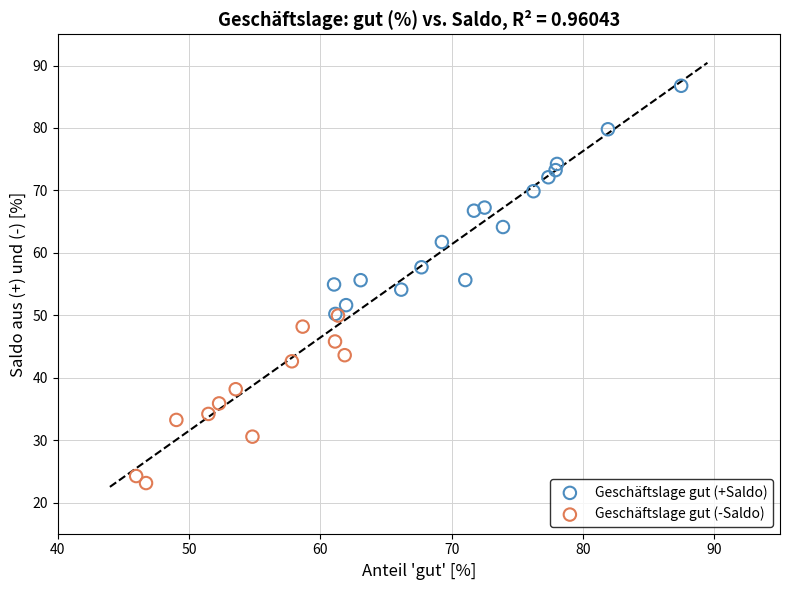

What are all the series names shown in the legend?

Geschäftslage gut (+Saldo), Geschäftslage gut (-Saldo)